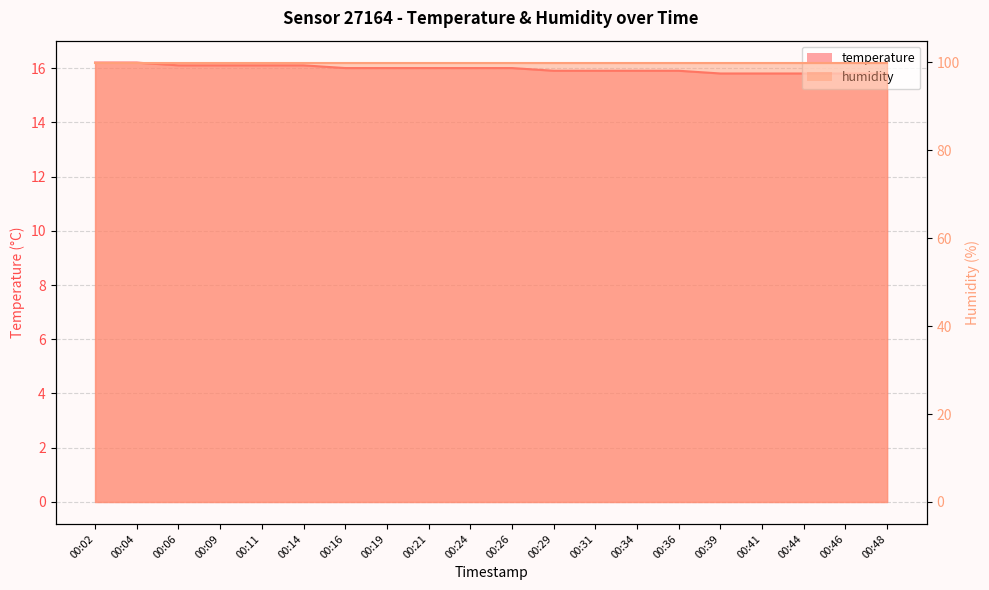

Count the values in the range 15 to 16.

14